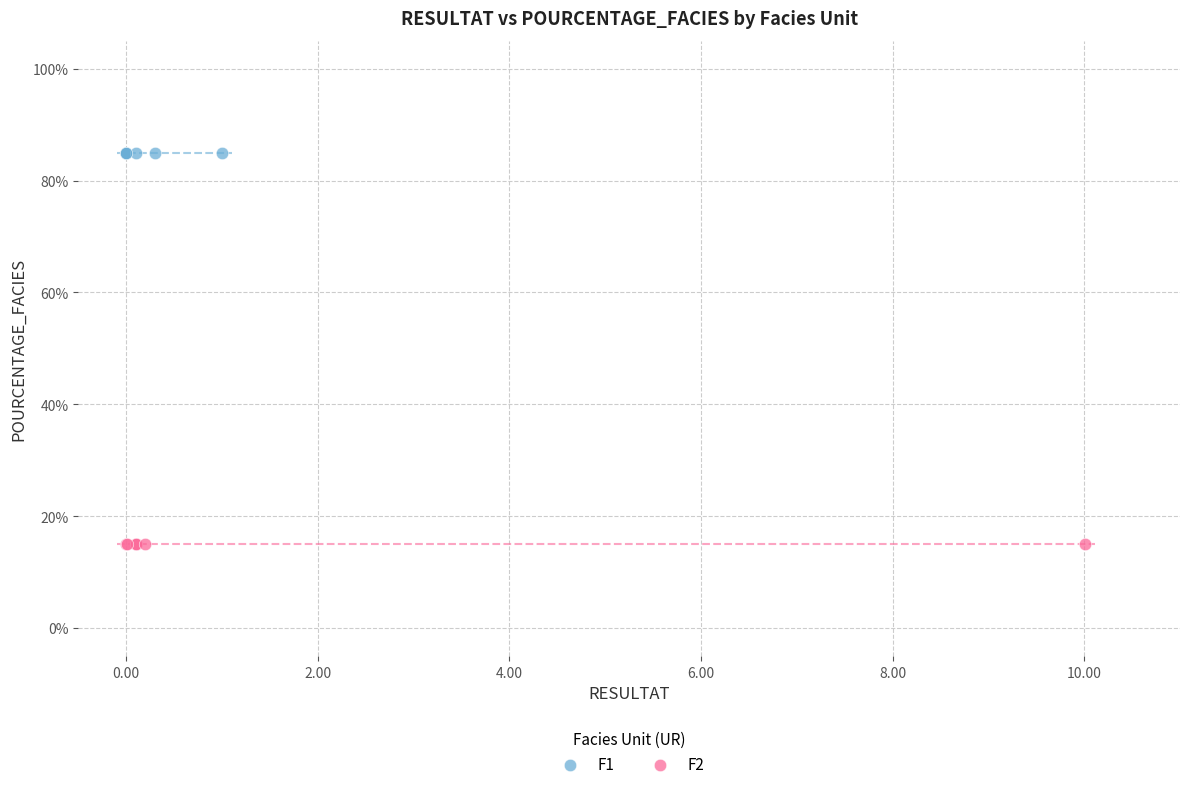

Which series contains the lowest Y value?

F2